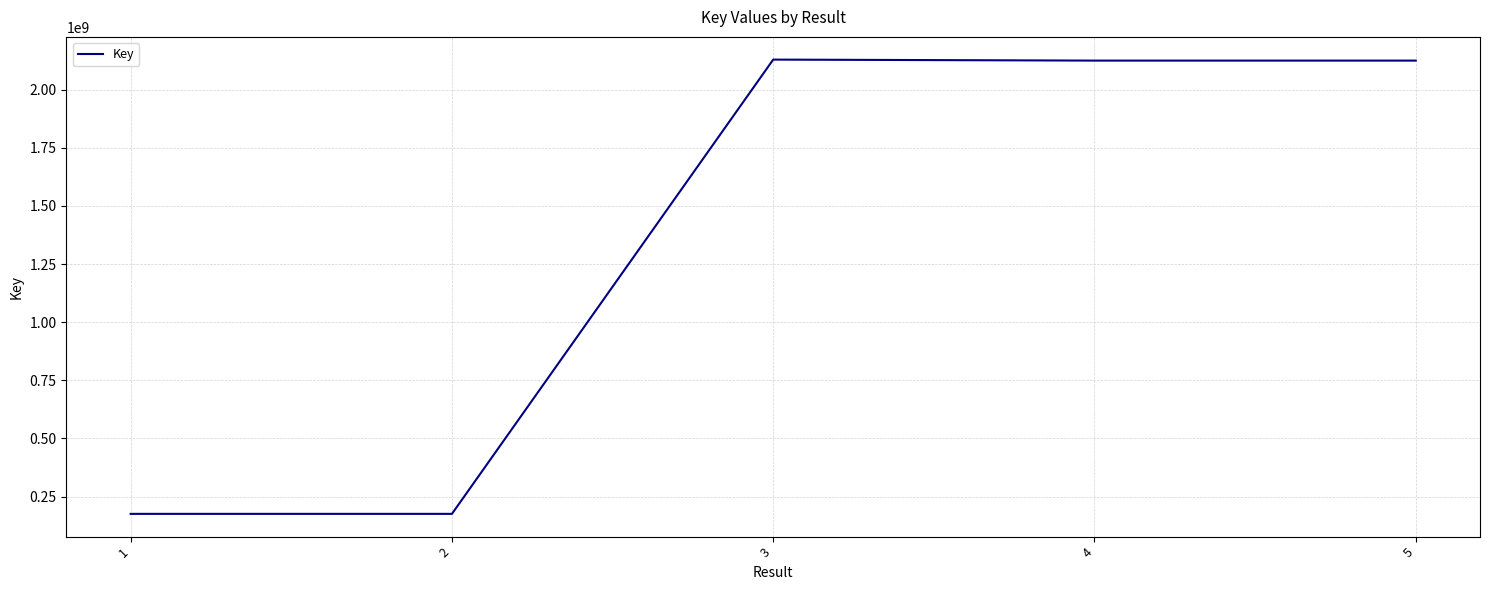

Is it true that the value at 2 is 175300973?

True